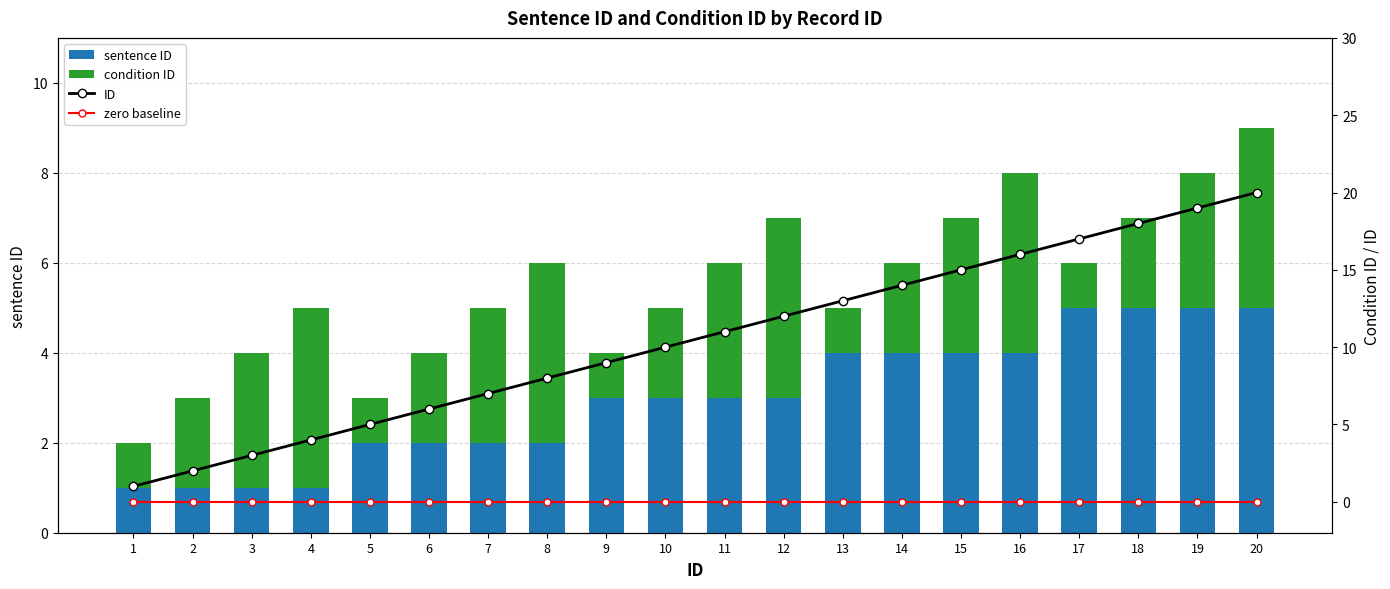

True or false: ID has a value of 3 at 2.

False